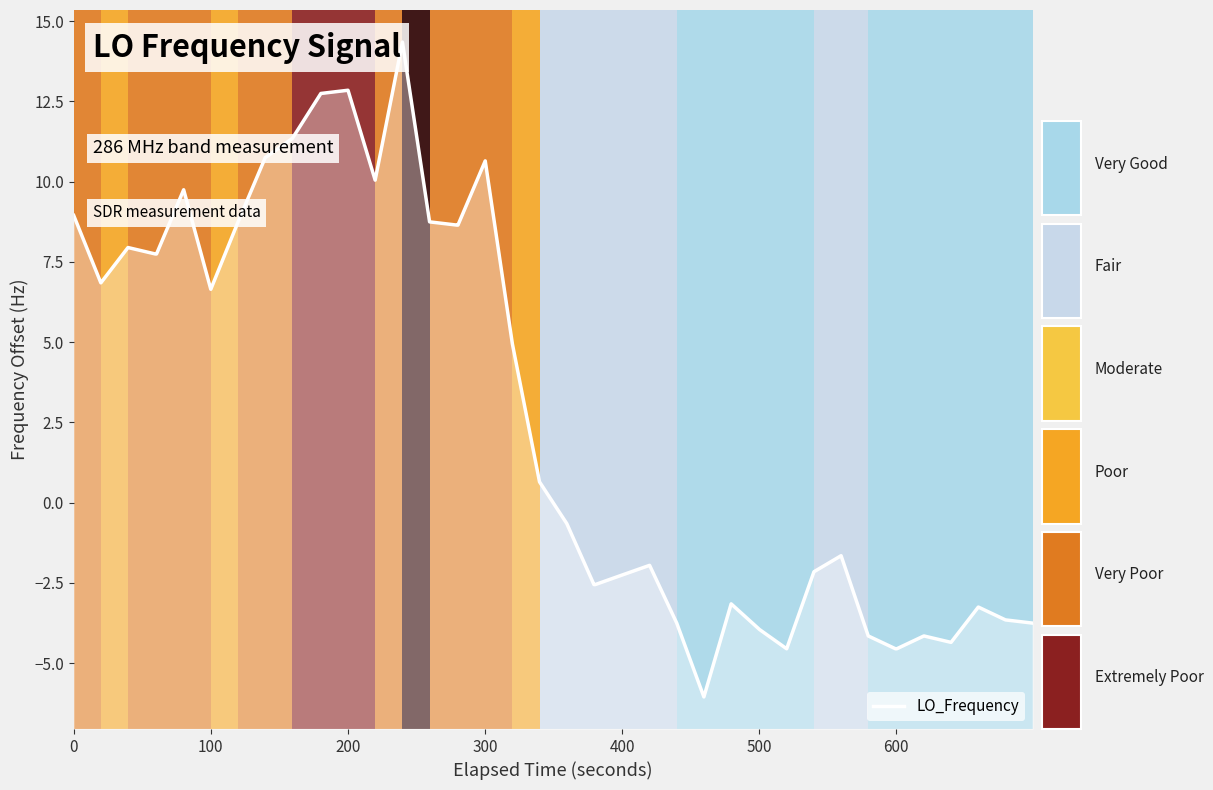

Reading left to right, transcribe all the data shown in this chart.

9.0	6.9	8.0	7.8	7.8	9.8	6.7	8.8	10.8	11.4	12.8	12.9	10.1	14.4	8.8	8.7	8.7	10.7	5.0	0.7	-0.6	-2.5	-2.5	-2.2	-1.9	-3.8	-6.0	-3.1	-3.9	-4.5	-2.1	-1.6	-4.1	-4.5	-4.5	-4.1	-4.3	-3.2	-3.6	-3.8